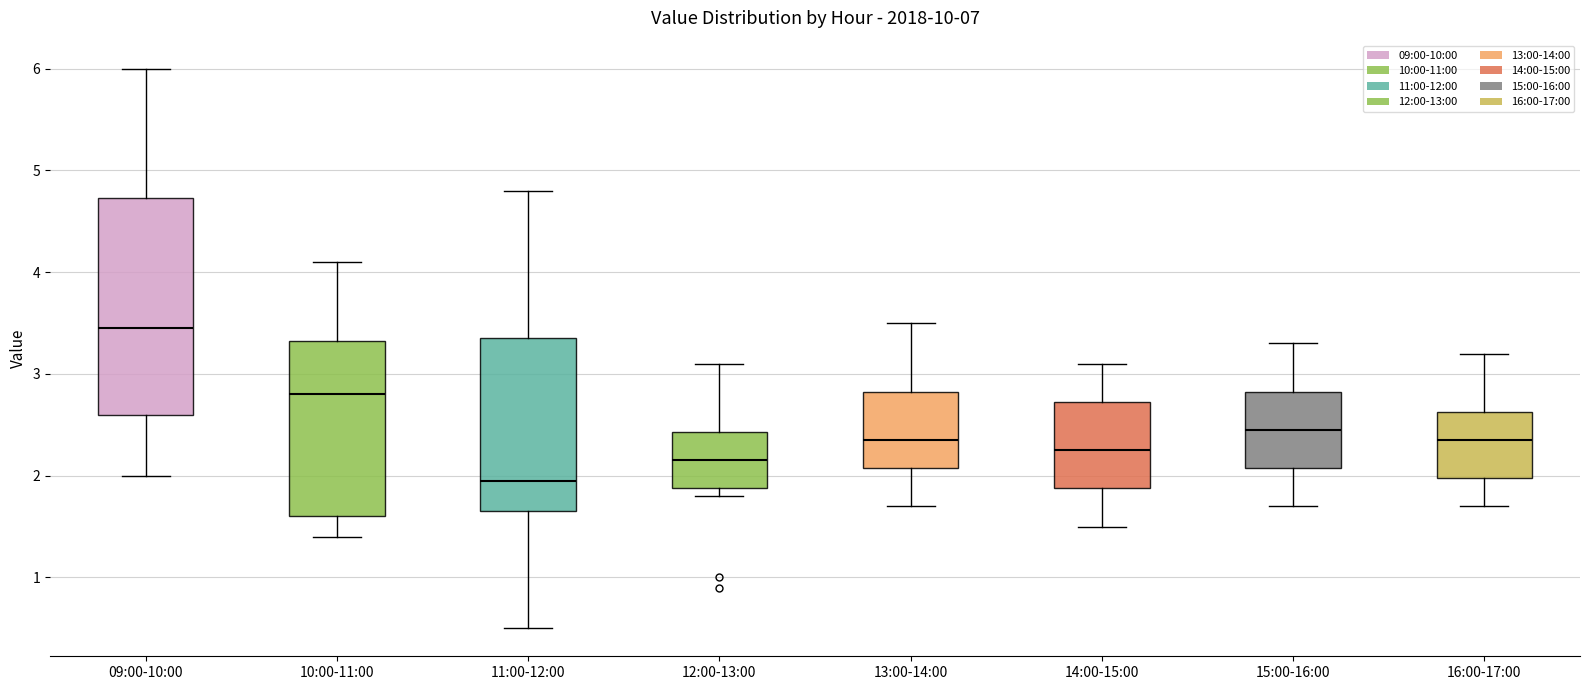

Reading left to right, transcribe this box plot: for each box, give where its median line is, the range the box spans, and where its two whiskers end, as read against the y-axis. The values are not printed on the chart, so give them approximately, as read against the axis.

09:00-10:00: median 3.5, box 2.6 to 4.7, whiskers 2.0 to 6.0
10:00-11:00: median 2.8, box 1.6 to 3.3, whiskers 1.4 to 4.1
11:00-12:00: median 2.0, box 1.7 to 3.4, whiskers 0.5 to 4.8
12:00-13:00: median 2.2, box 1.9 to 2.4, whiskers 1.8 to 3.1
13:00-14:00: median 2.4, box 2.1 to 2.8, whiskers 1.7 to 3.5
14:00-15:00: median 2.3, box 1.9 to 2.7, whiskers 1.5 to 3.1
15:00-16:00: median 2.5, box 2.1 to 2.8, whiskers 1.7 to 3.3
16:00-17:00: median 2.4, box 2.0 to 2.6, whiskers 1.7 to 3.2